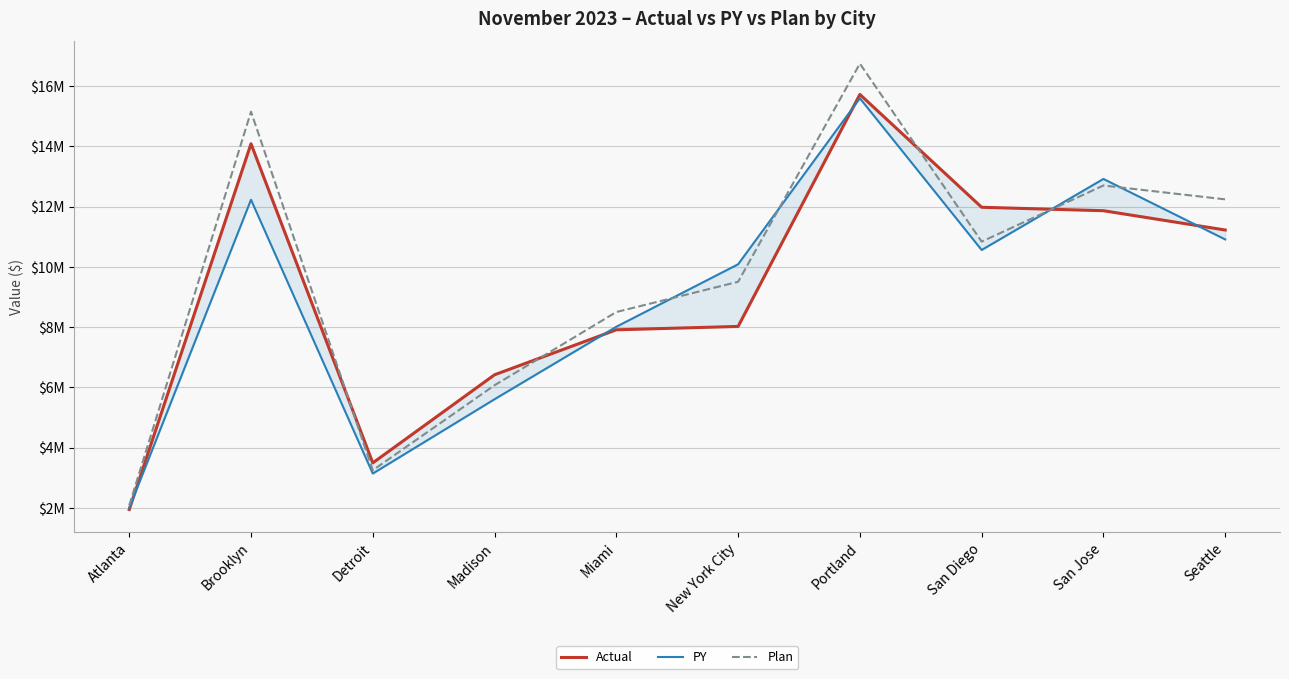

What value does the Actual series have at Atlanta, to the nearest 50?

1944500